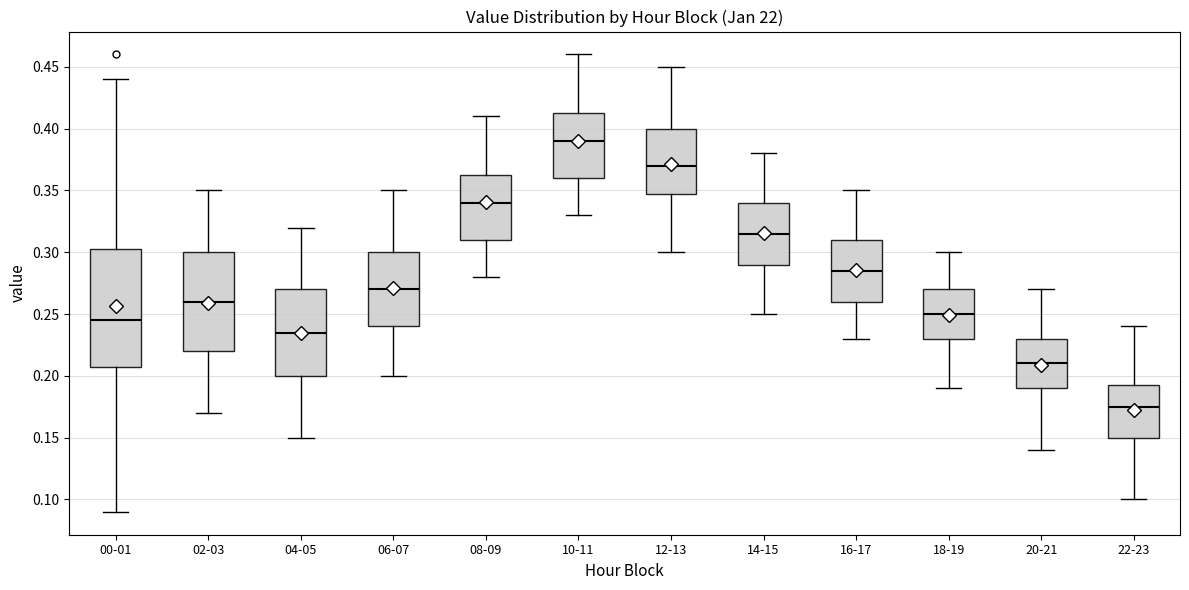

Reading left to right, read every box against the y-axis: the position of its median line, the range the box covers, and the ends of its whiskers. The values are not printed on the chart, so give them approximately, as read against the axis.

00-01: median 0.245, box 0.210 to 0.305, whiskers 0.090 to 0.440
02-03: median 0.260, box 0.220 to 0.300, whiskers 0.170 to 0.350
04-05: median 0.235, box 0.200 to 0.270, whiskers 0.150 to 0.320
06-07: median 0.270, box 0.240 to 0.300, whiskers 0.200 to 0.350
08-09: median 0.340, box 0.310 to 0.365, whiskers 0.280 to 0.410
10-11: median 0.390, box 0.360 to 0.415, whiskers 0.330 to 0.460
12-13: median 0.370, box 0.350 to 0.400, whiskers 0.300 to 0.450
14-15: median 0.315, box 0.290 to 0.340, whiskers 0.250 to 0.380
16-17: median 0.285, box 0.260 to 0.310, whiskers 0.230 to 0.350
18-19: median 0.250, box 0.230 to 0.270, whiskers 0.190 to 0.300
20-21: median 0.210, box 0.190 to 0.230, whiskers 0.140 to 0.270
22-23: median 0.175, box 0.150 to 0.195, whiskers 0.100 to 0.240